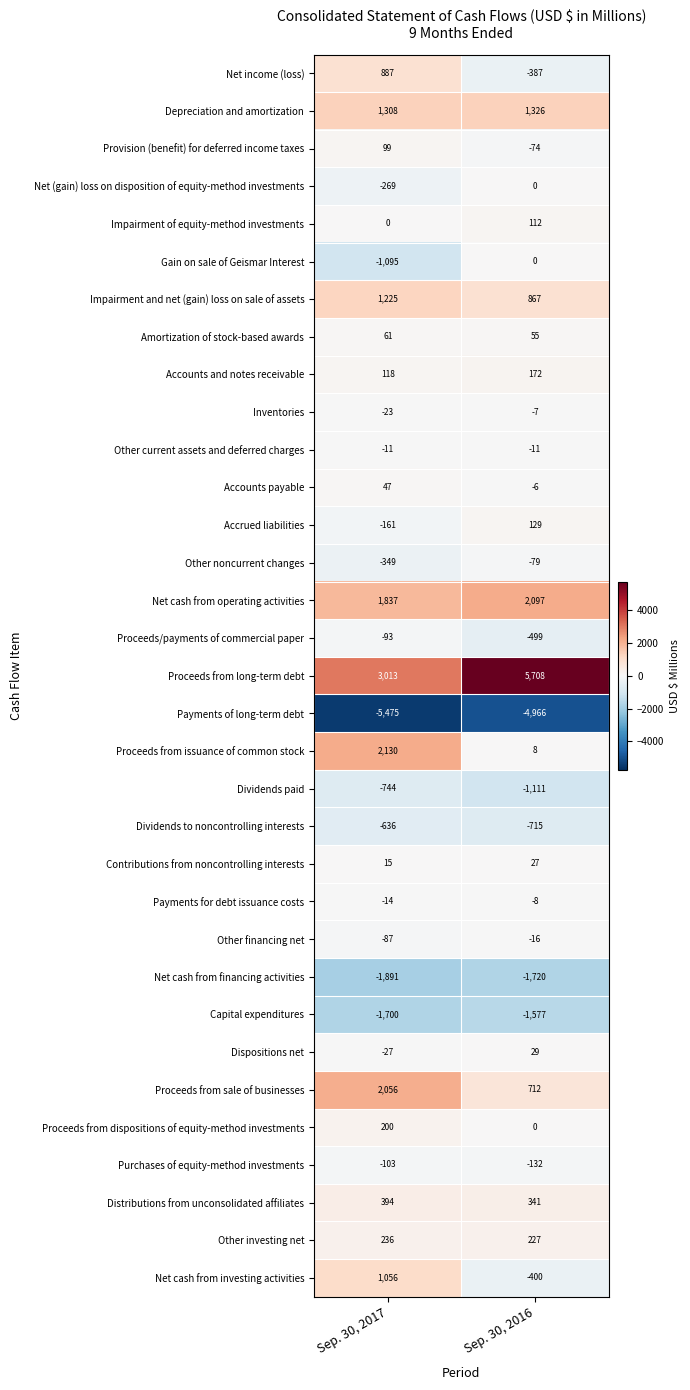

Which series changed the most between Sep. 30, 2017 and Sep. 30, 2016?

Proceeds from long-term debt